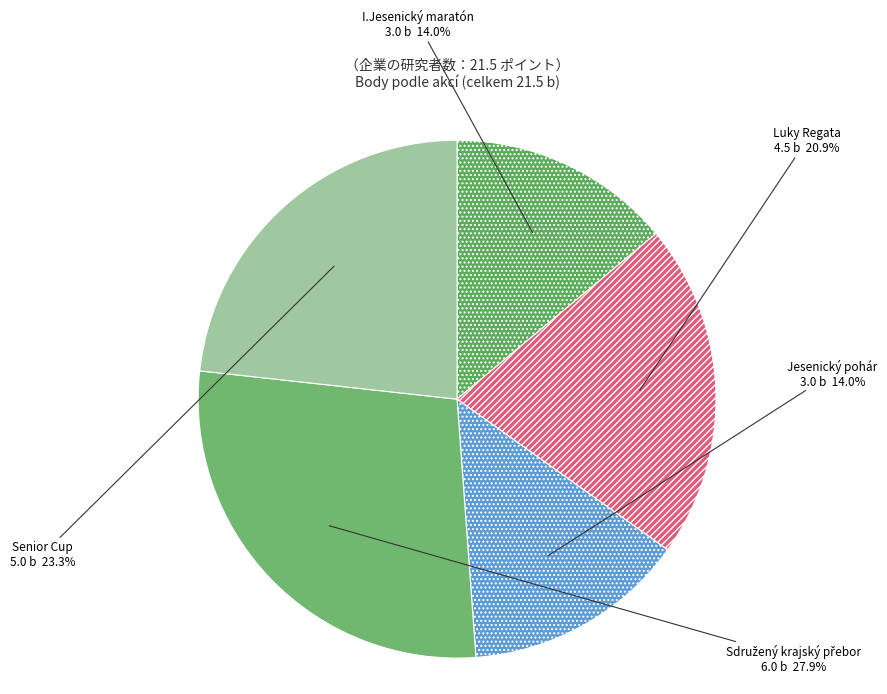

How many segments does this pie chart have?

5